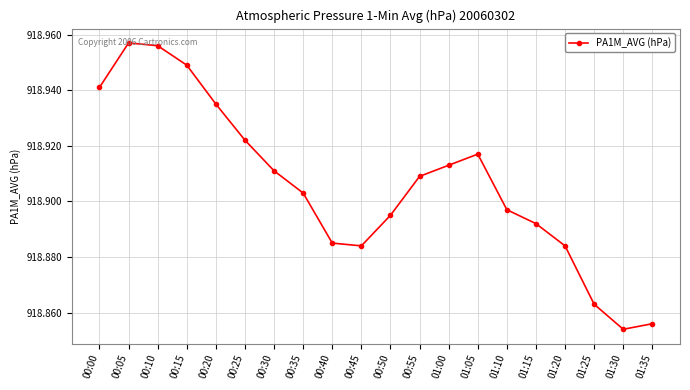

What is the difference between the maximum and minimum values?

0.1